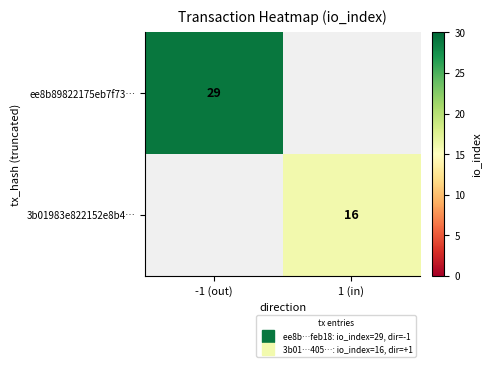

What is the sum of all ee8b89822175eb7f73… values?

29